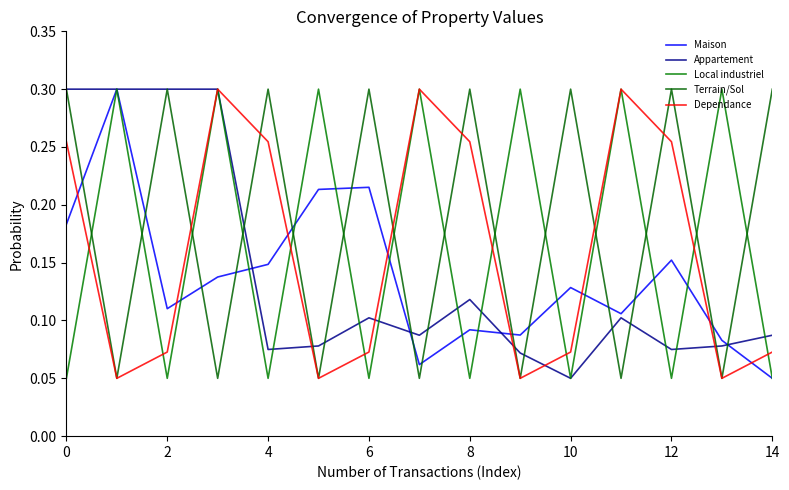

How many lines are shown in the chart?

5